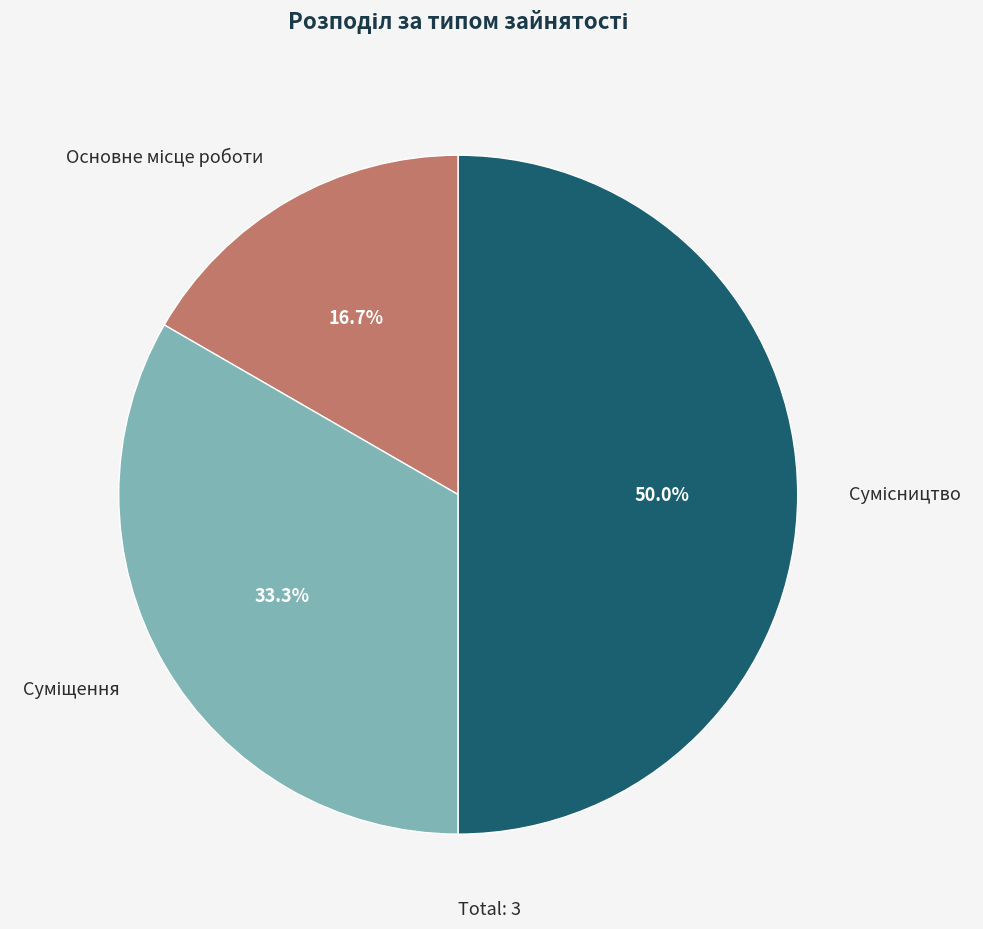

How many slices are in this pie chart?

3